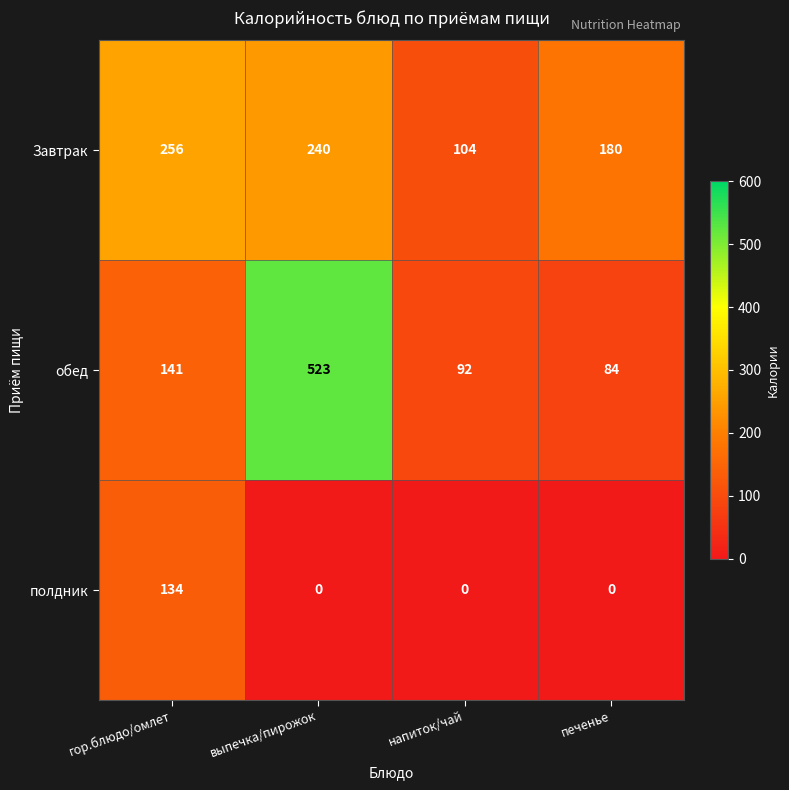

At which category does the chart reach its peak across all series?

выпечка/пирожок